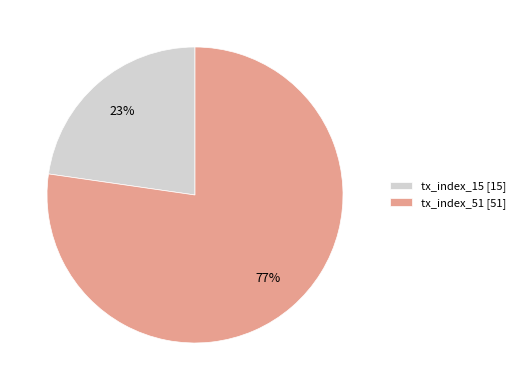

Approximately how many times larger is the value at tx_index_15 compared to tx_index_51?

0.3